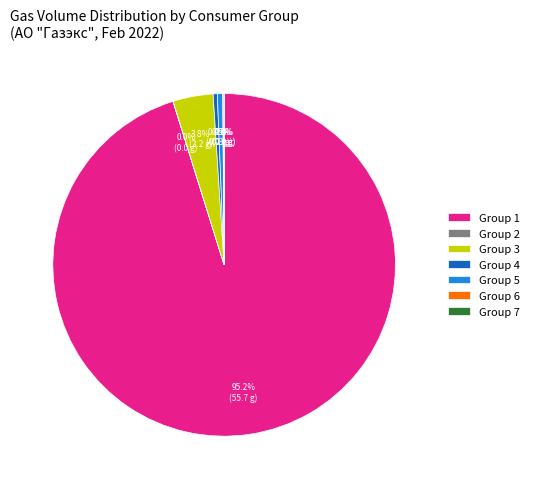

What is the largest slice in the pie chart?

Group 1